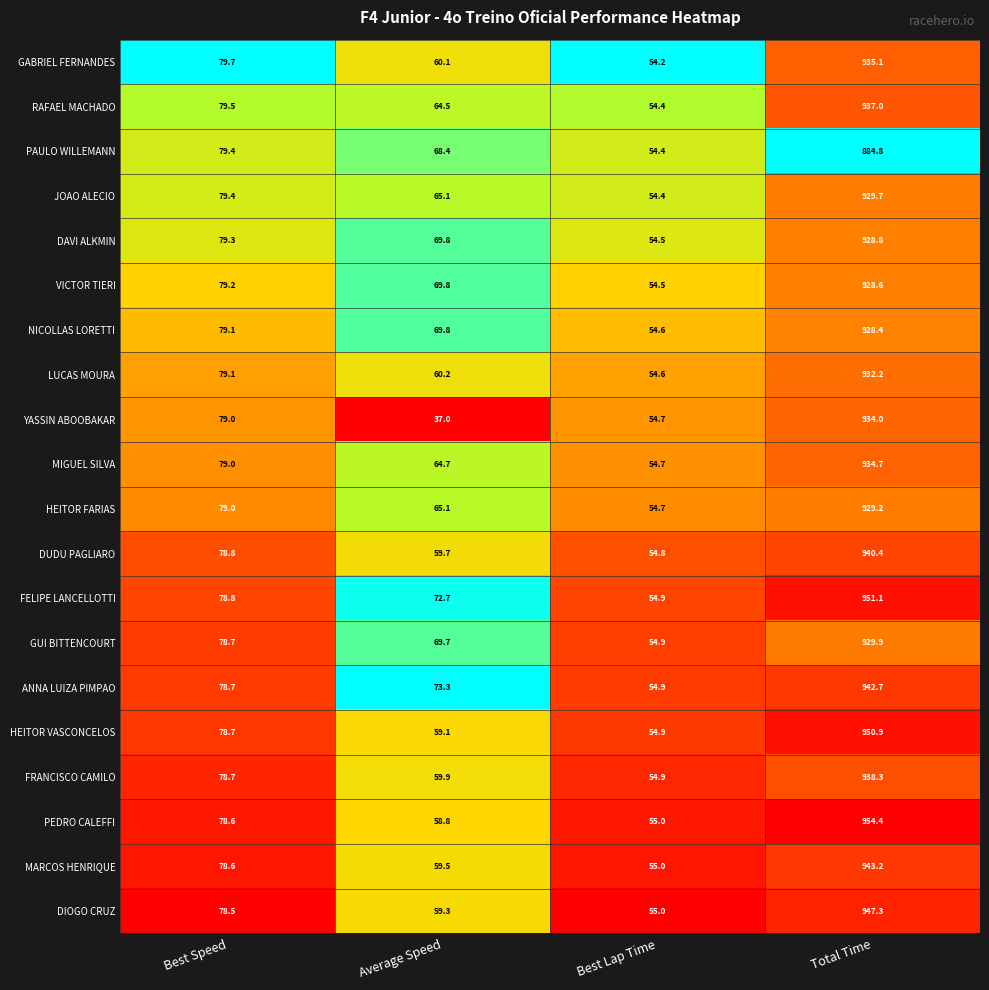

Count the number of categories in the chart.

4